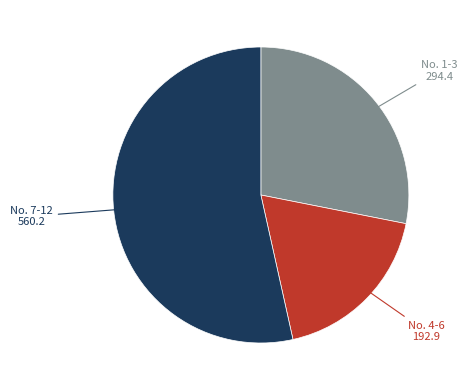

Is there a majority slice in this chart?

Yes